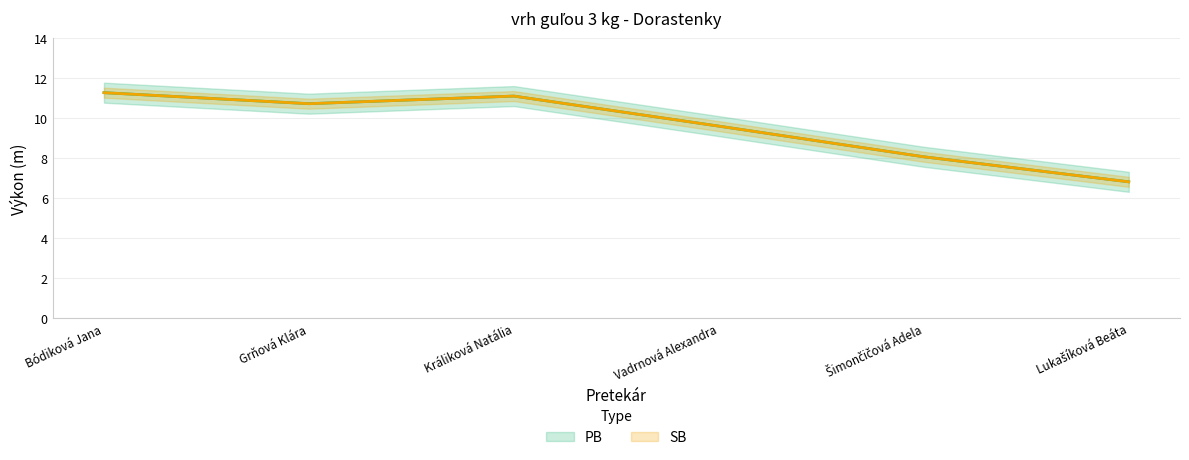

True or false: SB and PB cross at least once.

False